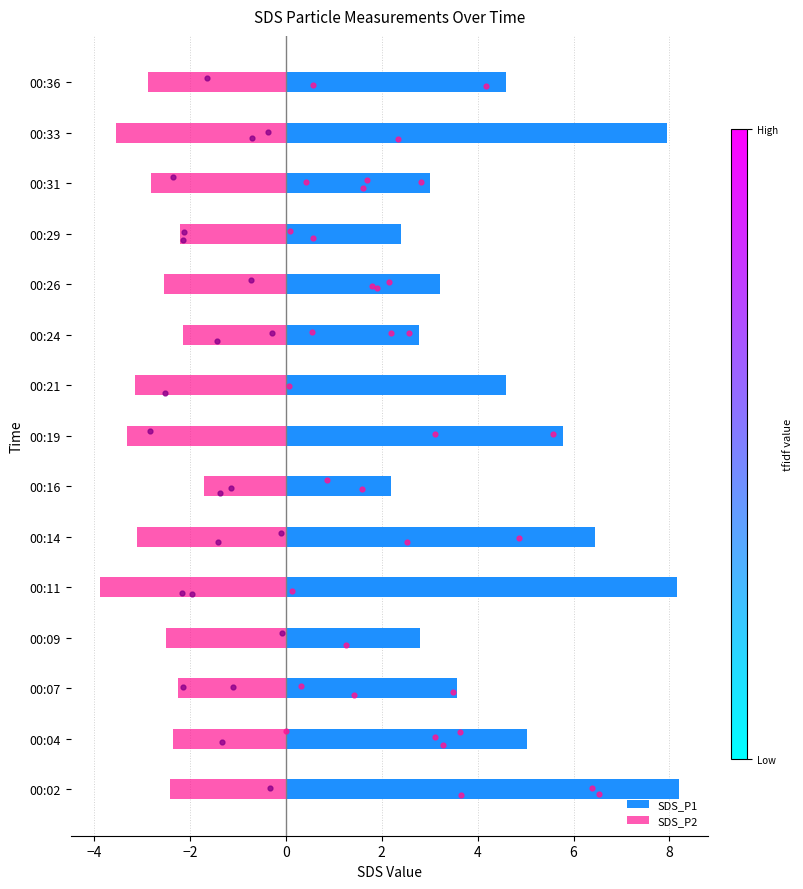

At how many categories does at least one series exceed 1?

15